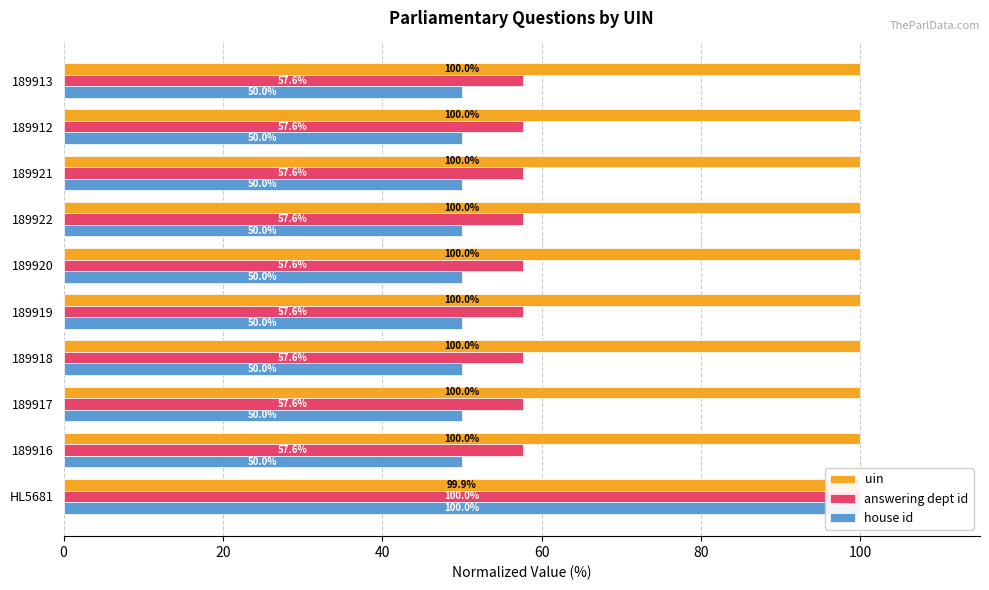

How many bars are there in each group?

3